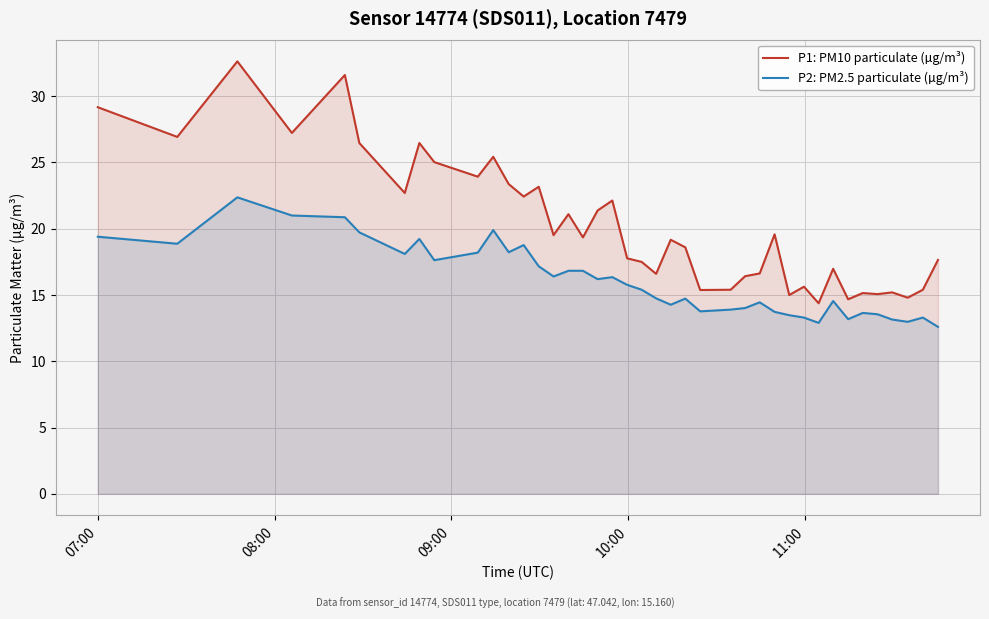

List the series in order of their peak value, lowest first.

P2: PM2.5 particulate (µg/m³), P1: PM10 particulate (µg/m³)